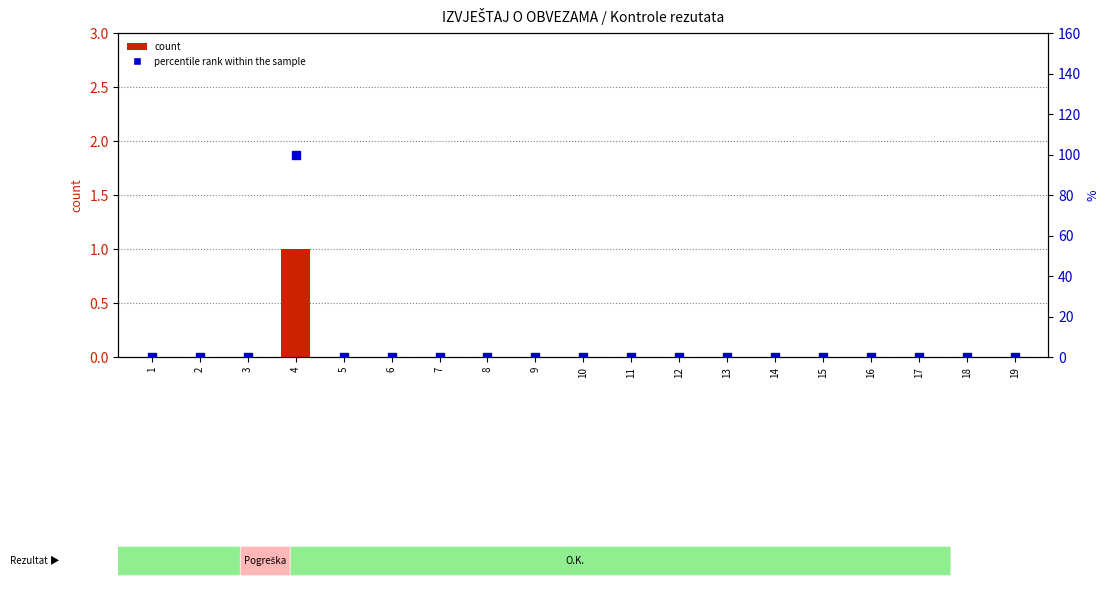

Which series contains the lowest Y value?

count